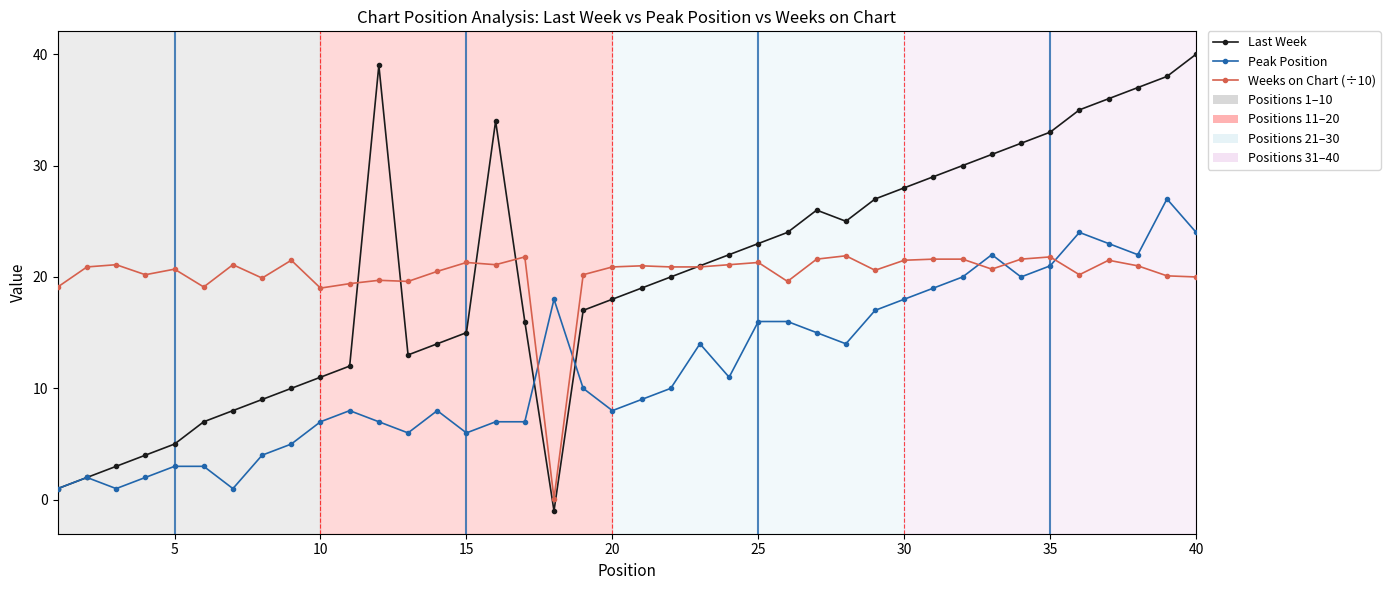

What is the value of the Last Week point at the 35th from the left?

33.0